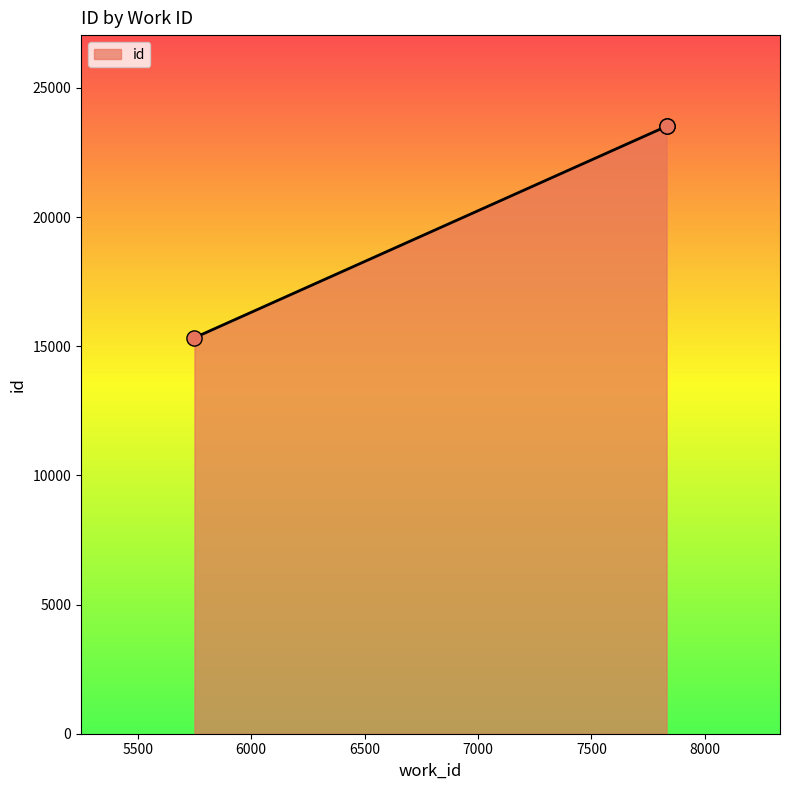

Which has a higher value, 5750 or 7831?

7831